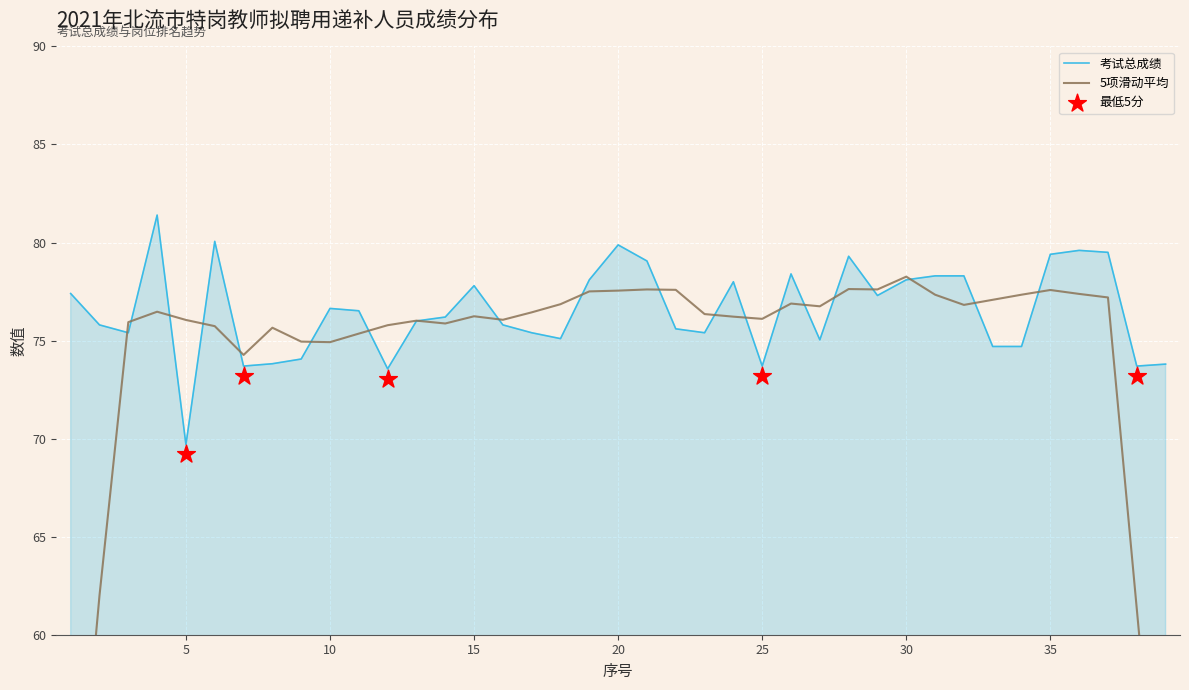

What is the change in value from 10 to 11?

-0.1